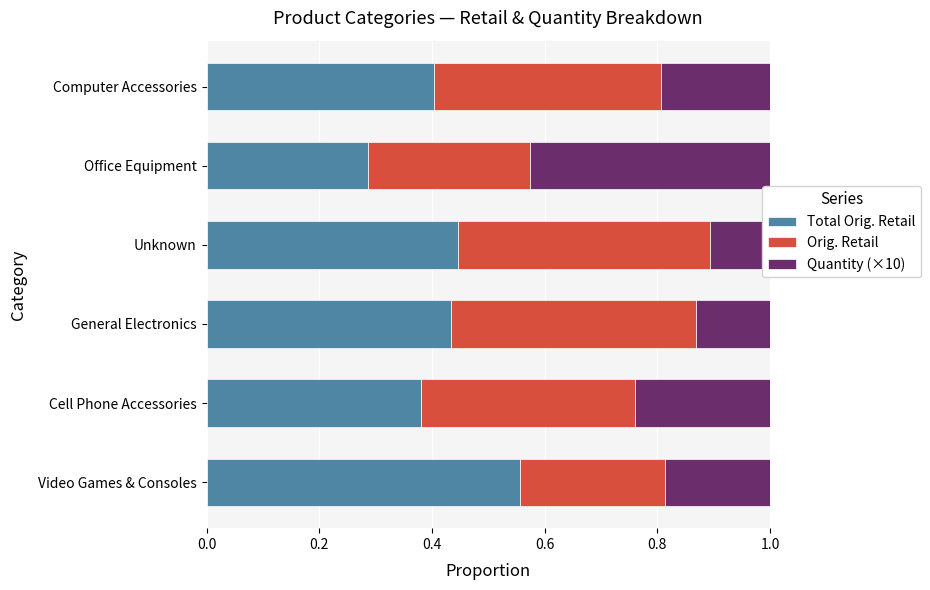

What is the total value across all series at Cell Phone Accessories?

1.0